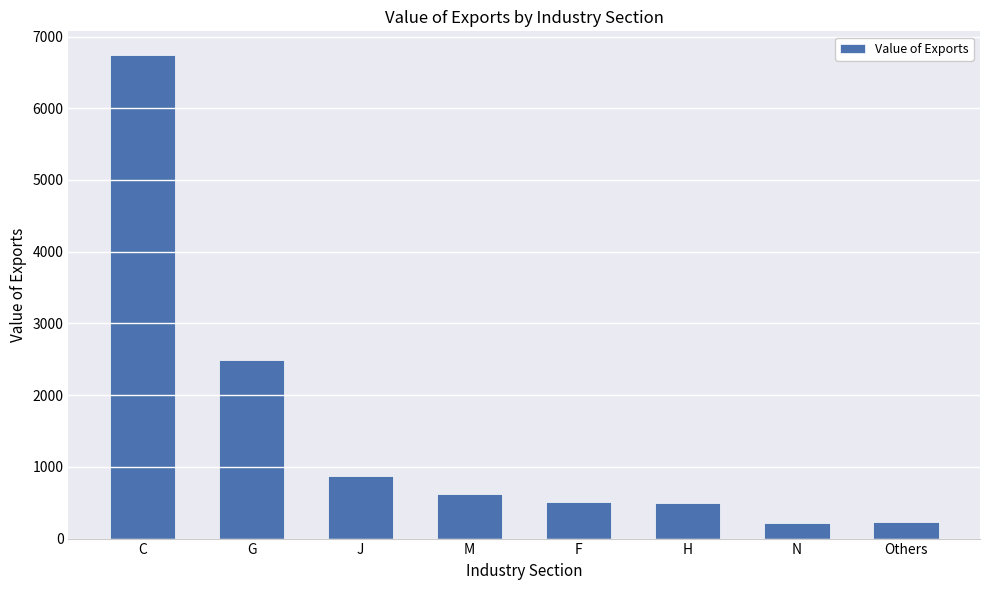

Are the bars grouped side by side (vs. stacked)?

No